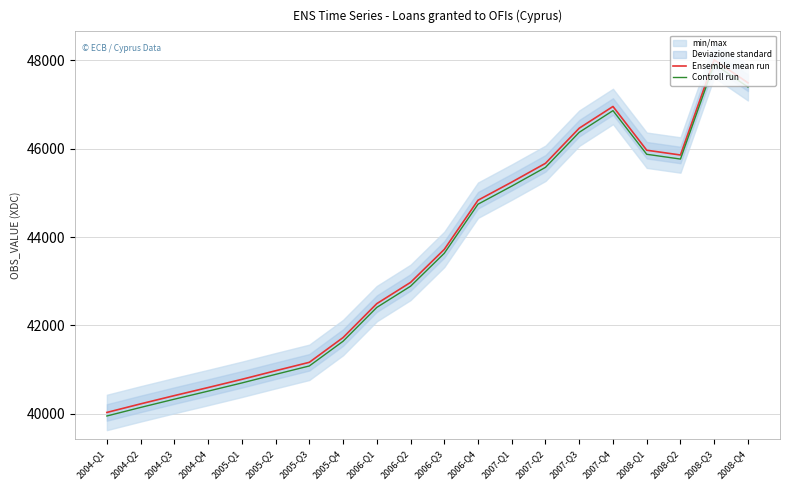

At which category does Controll run reach its first local peak?

2007-Q4